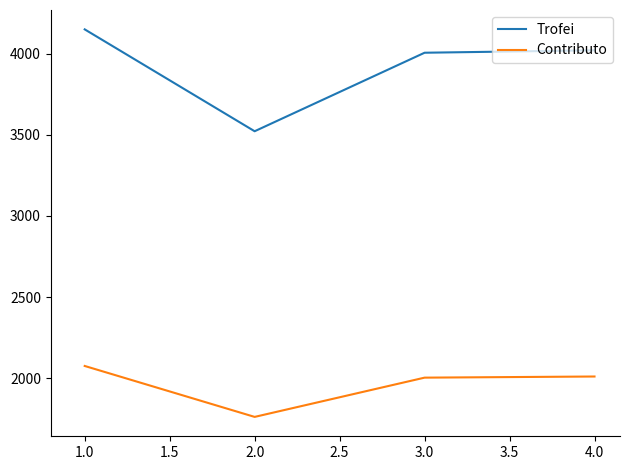

Count the number of data series in this chart.

2